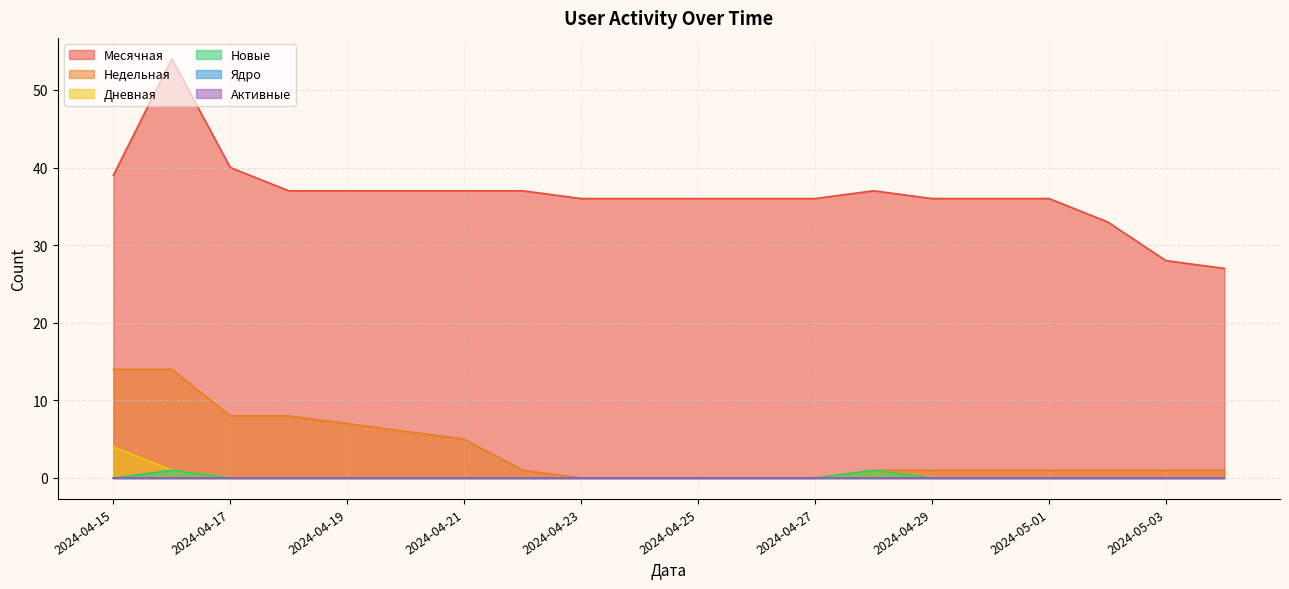

True or false: Активные and Дневная intersect in this chart.

False